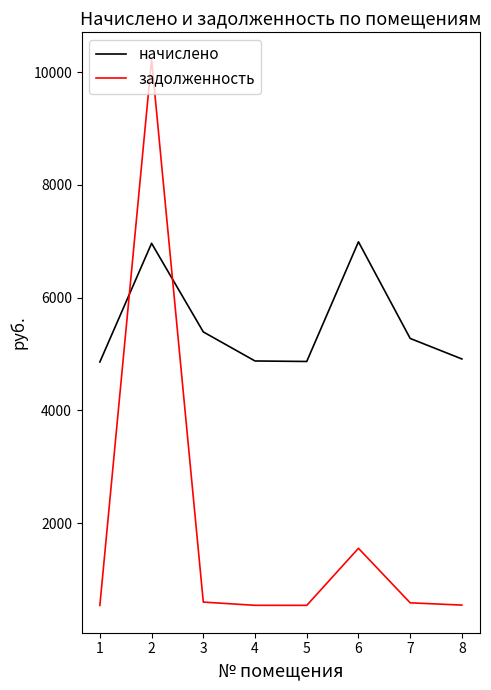

How many interior local peaks does the начислено series have?

2